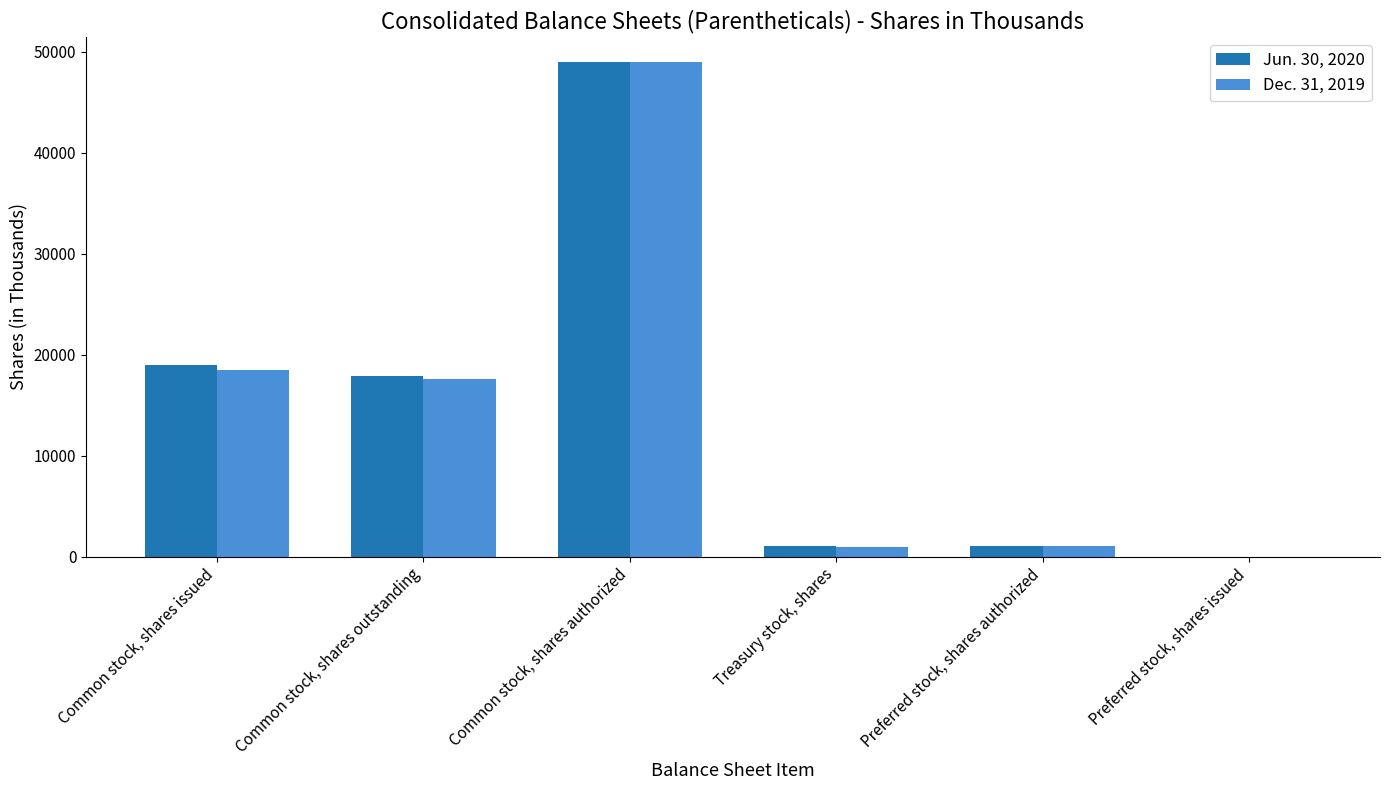

What is the total value across all series at Common stock, shares issued?

37464